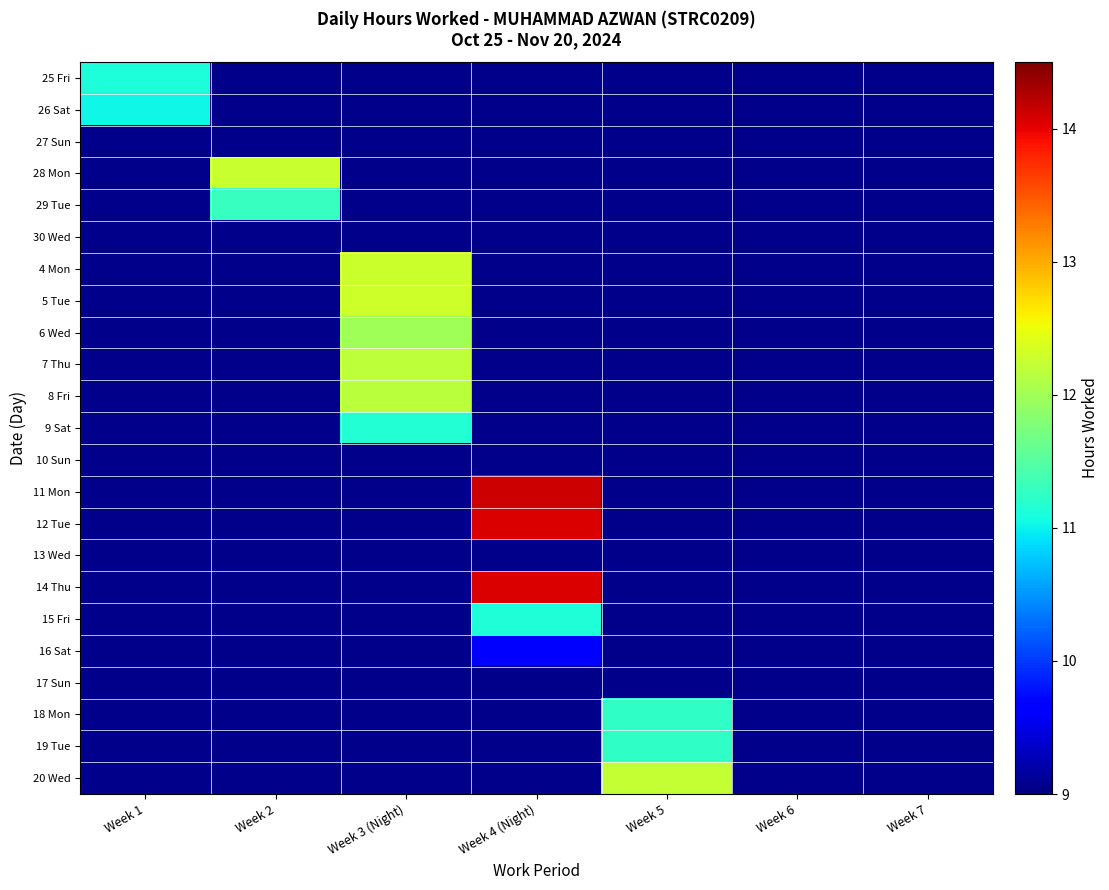

At how many categories does at least one series exceed 1?

5